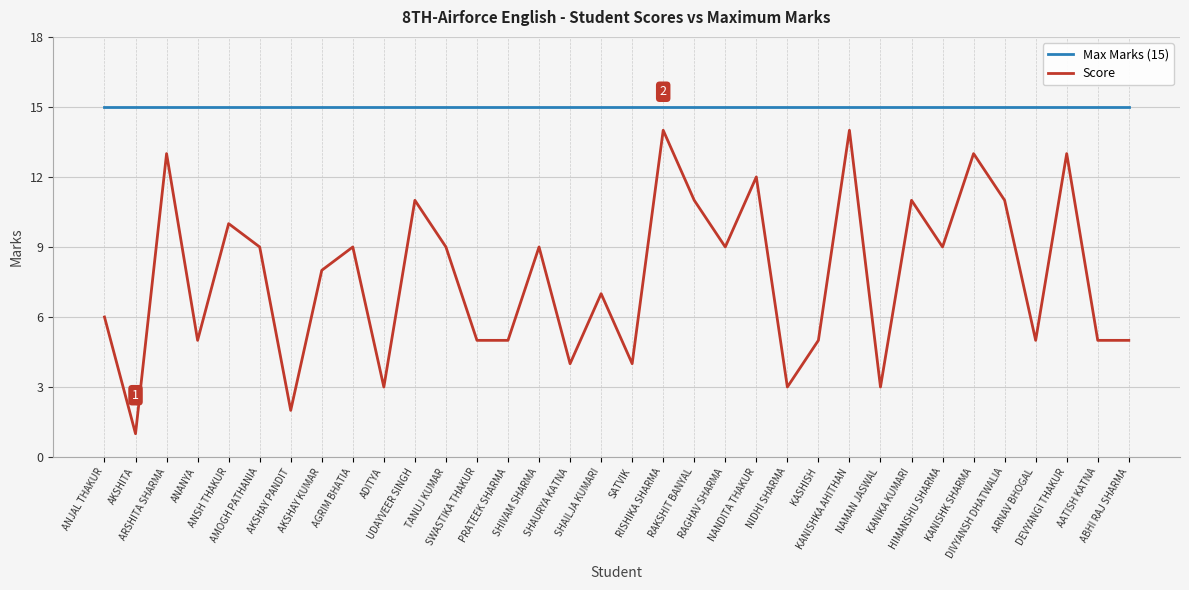

Which series has the widest spread of values?

Score